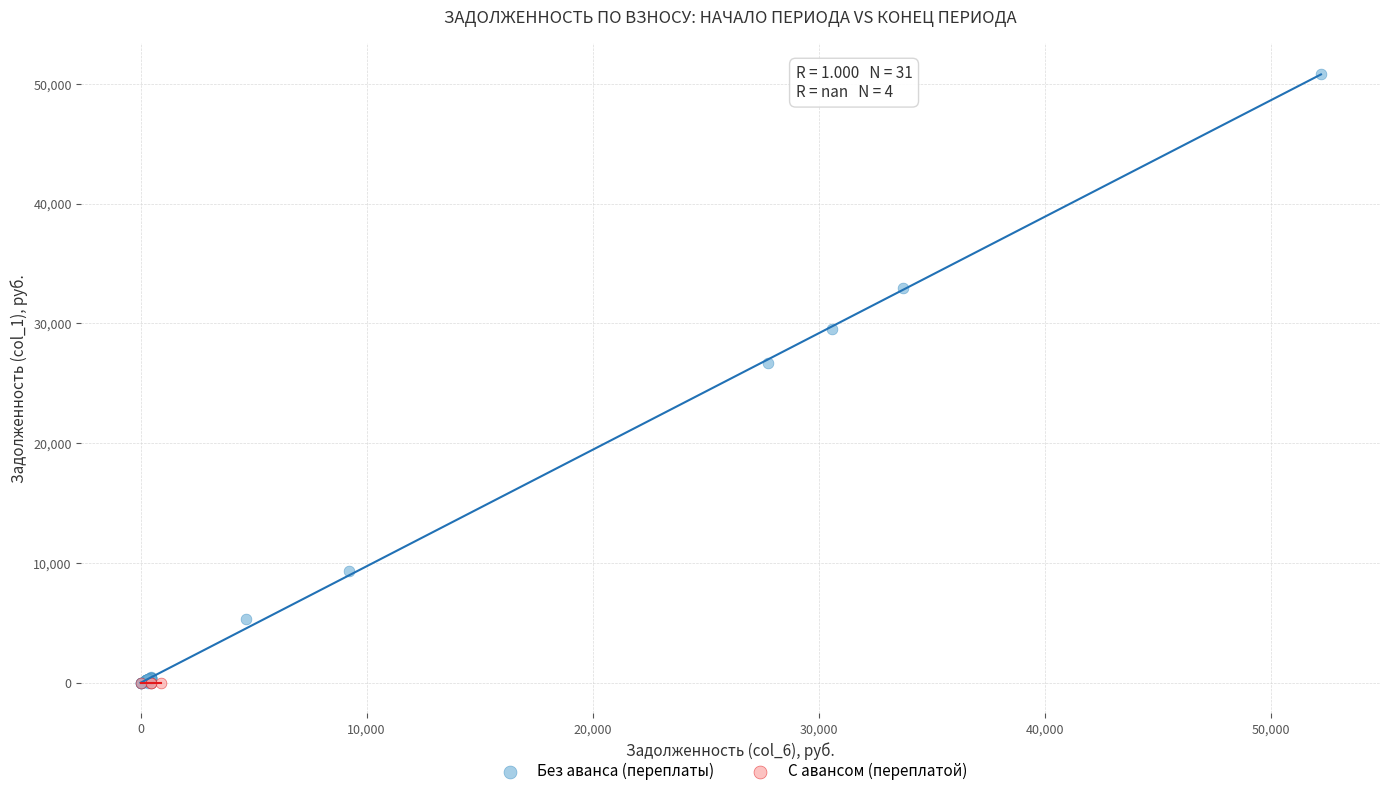

Which series reaches the maximum Y coordinate?

Без аванса (переплаты)